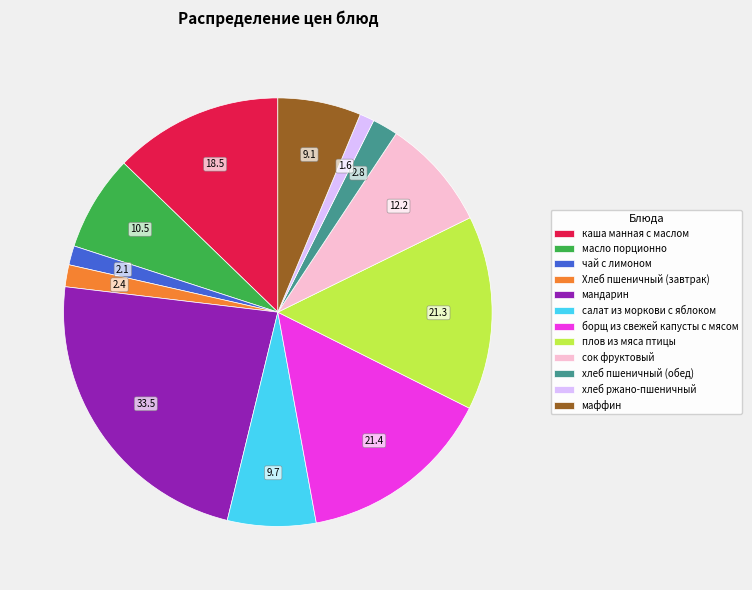

Between мандарин and чай с лимоном, which is larger?

мандарин